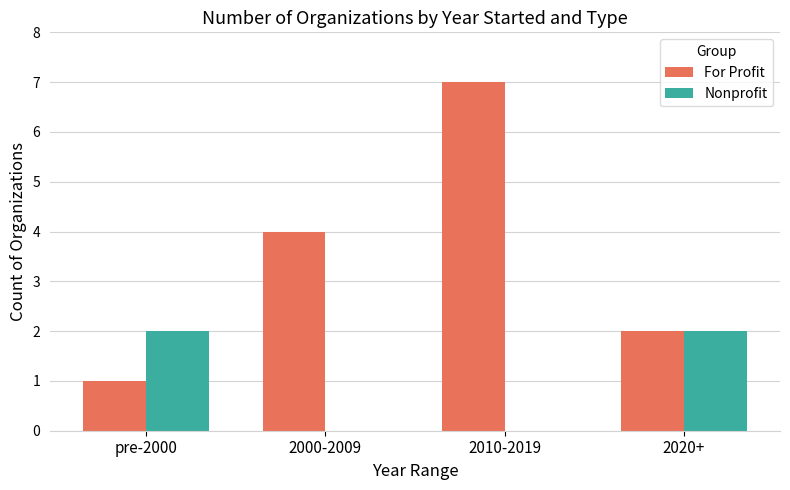

Between pre-2000 and 2010-2019, which series saw the biggest shift?

For Profit